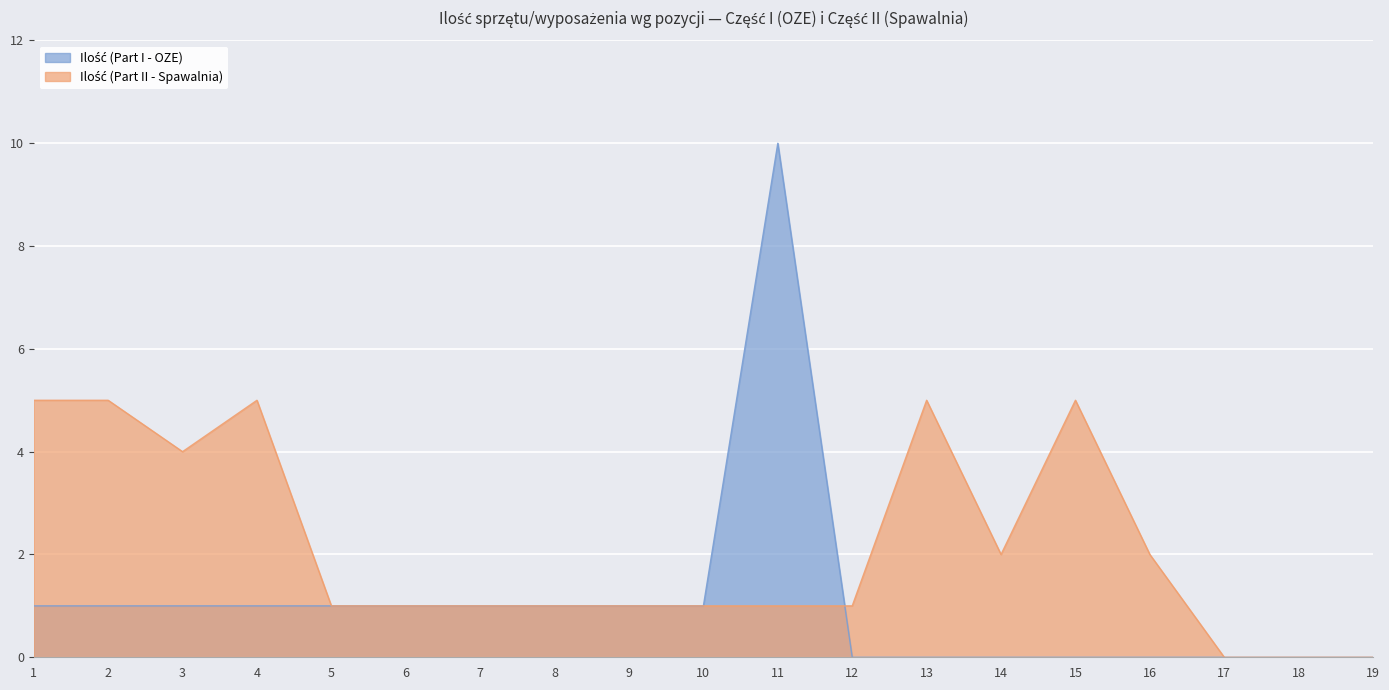

How many categories are shown in the chart?

19